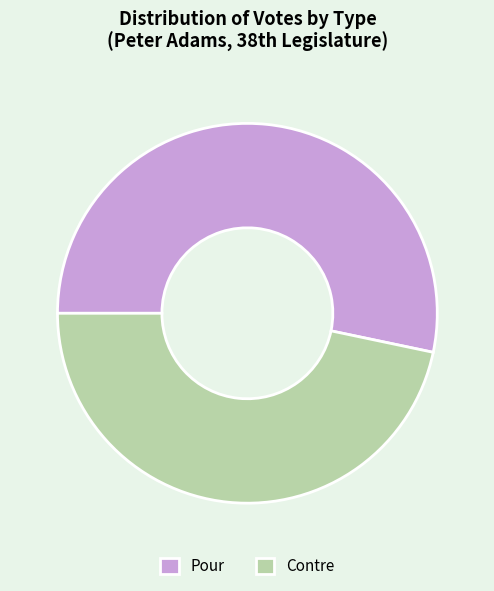

Rank the categories by value from highest to lowest.

Pour, Contre